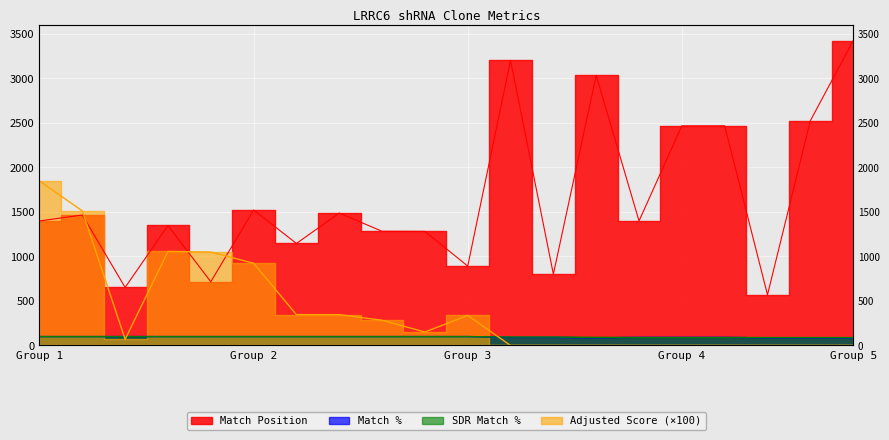

Is the value of Match % at TRCN0000178418 greater than the value of Match Position at TRCN0000133817?

No